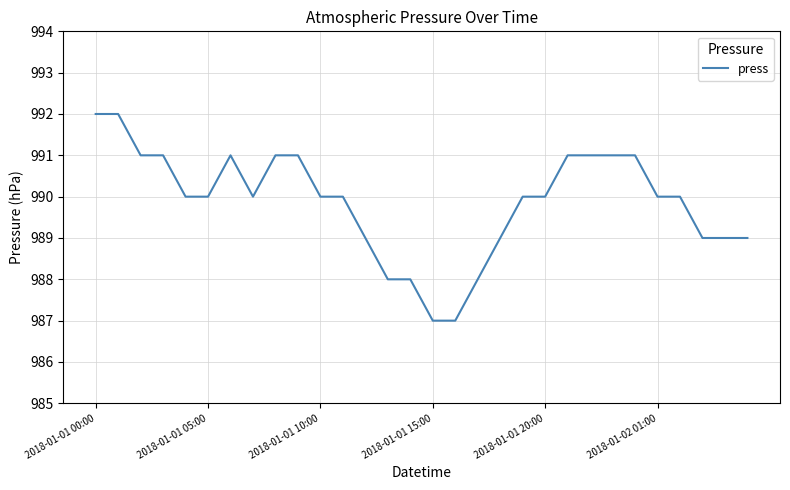

What is the maximum value shown in the chart?

992